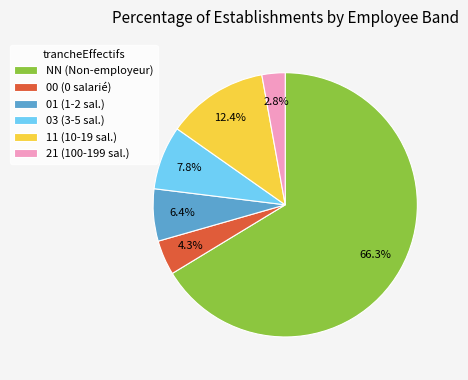

True or false: 03 accounts for 22% of the total.

False